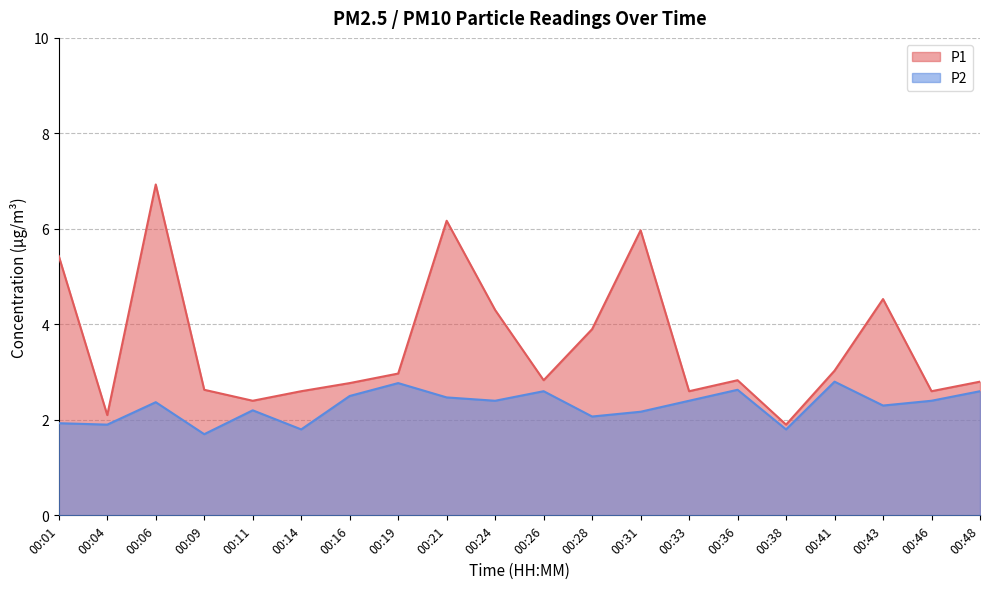

Does the chart have visible grid lines?

Yes